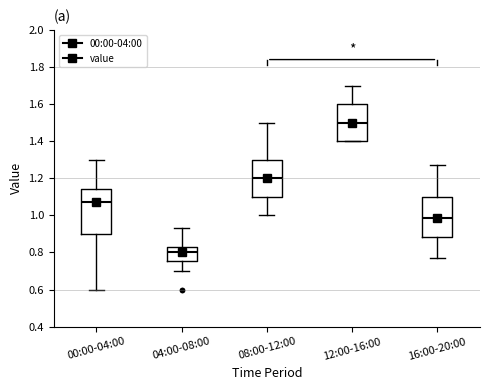

Where does the lower whisker of the box for 08:00-12:00 end on the y-axis? The values are not printed on the chart, so give them approximately, as read against the axis.

1.00